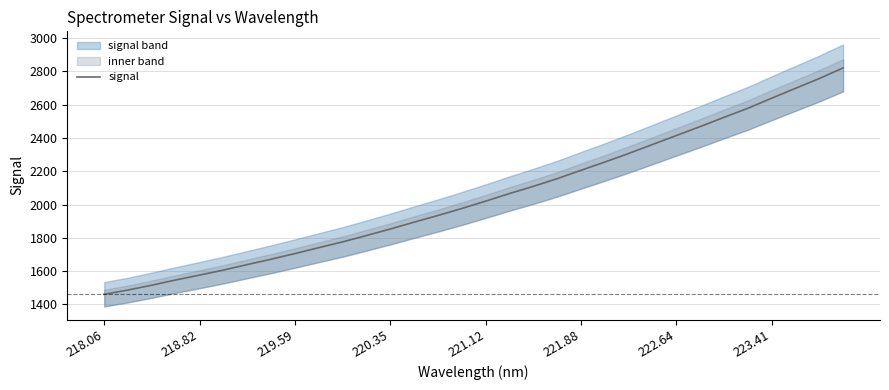

True or false: signal has a value of 633.3 at 222.64.

False